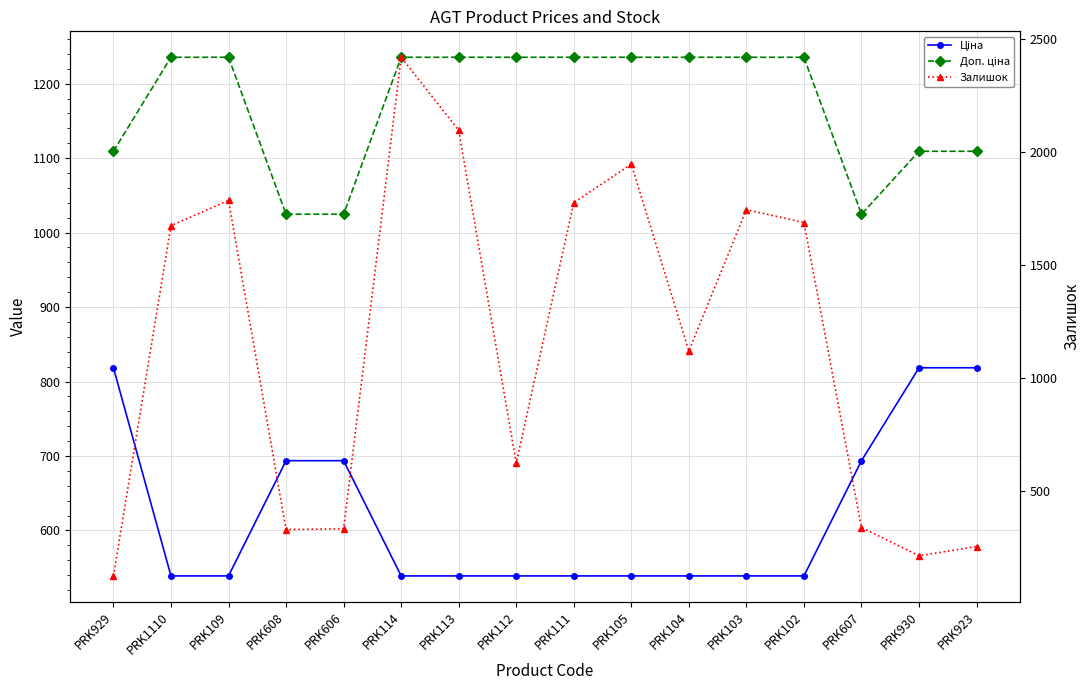

Rank the series by their maximum value, from lowest to highest.

Ціна, Доп. ціна, Залишок